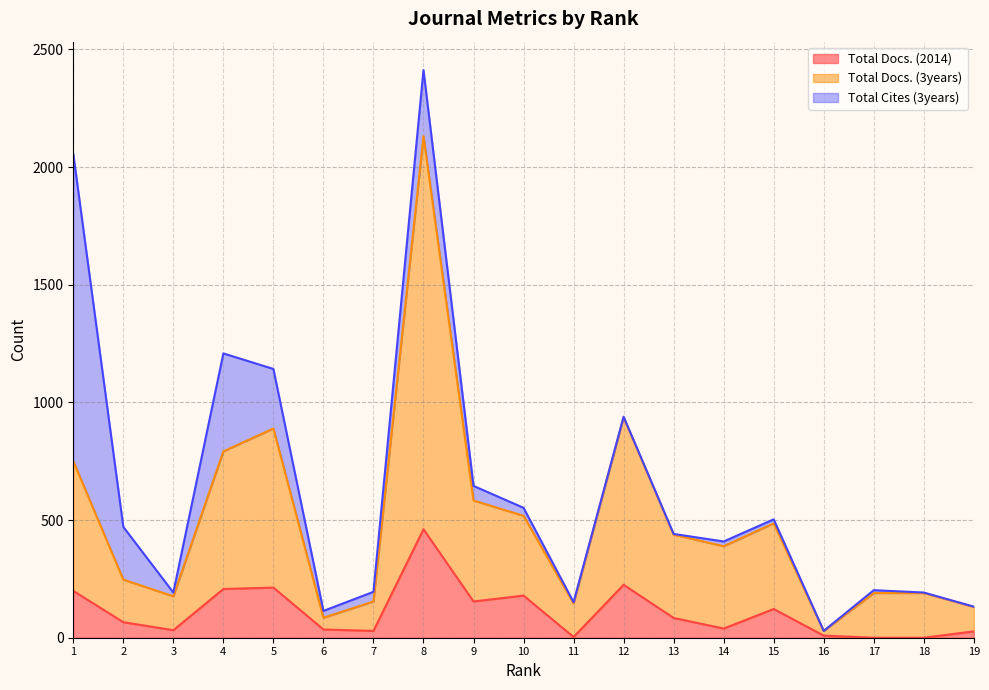

True or false: Total Docs. (2014) and Total Docs. (3years) cross at least once.

False